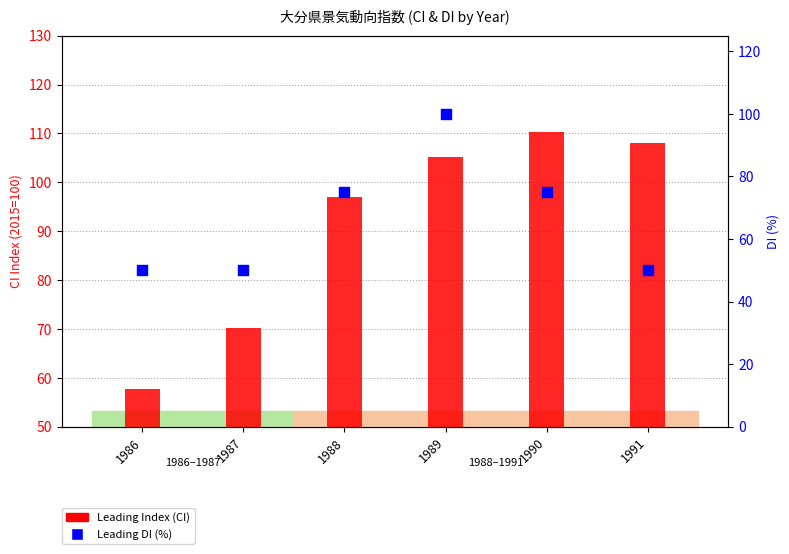

Which series has the widest spread of Y values?

Leading Index (CI)